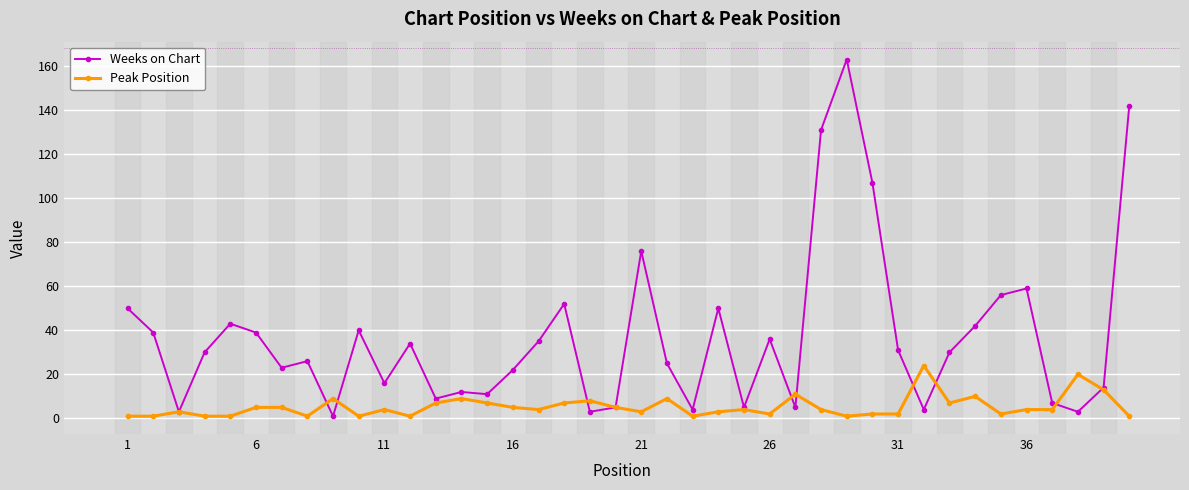

Reading left to right, list all the values displayed in this chart.

Weeks on Chart: 50	39	3	30	43	39	23	26	1	40	16	34	9	12	11	22	35	52	3	5	76	25	4	50	5	36	5	131	163	107	31	4	30	42	56	59	7	3	14	142
Peak Position: 1	1	3	1	1	5	5	1	9	1	4	1	7	9	7	5	4	7	8	5	3	9	1	3	4	2	11	4	1	2	2	24	7	10	2	4	4	20	13	1